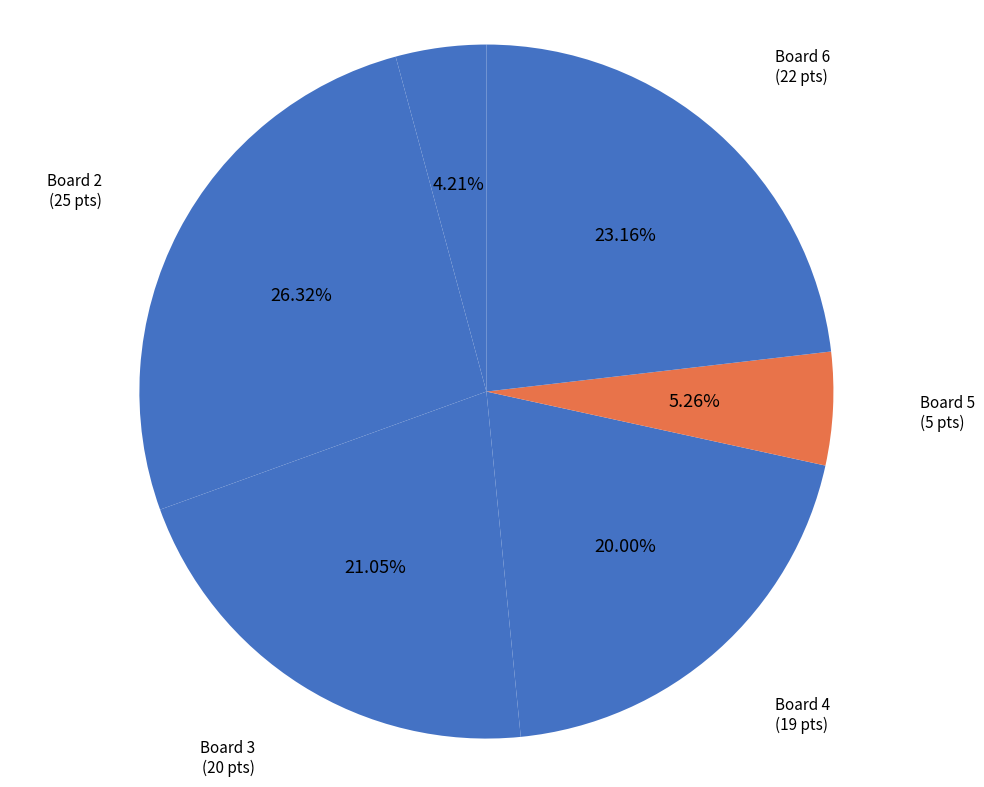

Count the number of slices in the pie.

6